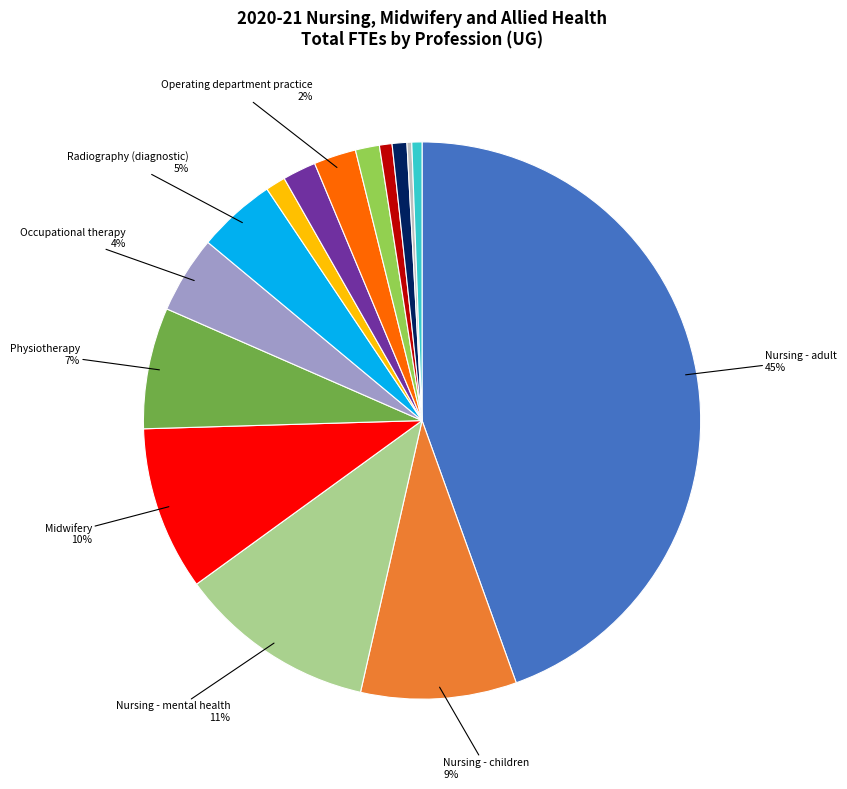

To the nearest percent, what is the average slice percentage?

7%